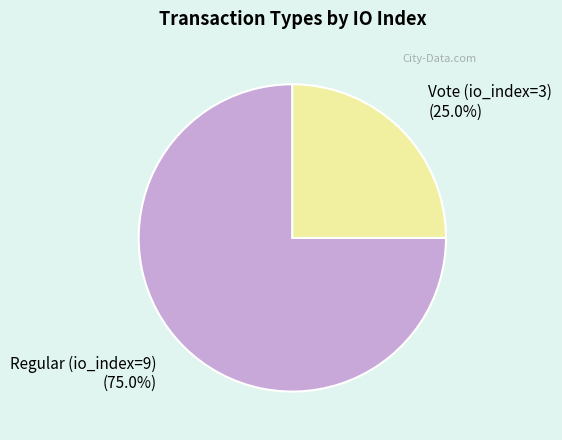

To the nearest percent, what percentage of the pie is Vote (io_index=3)?

25%